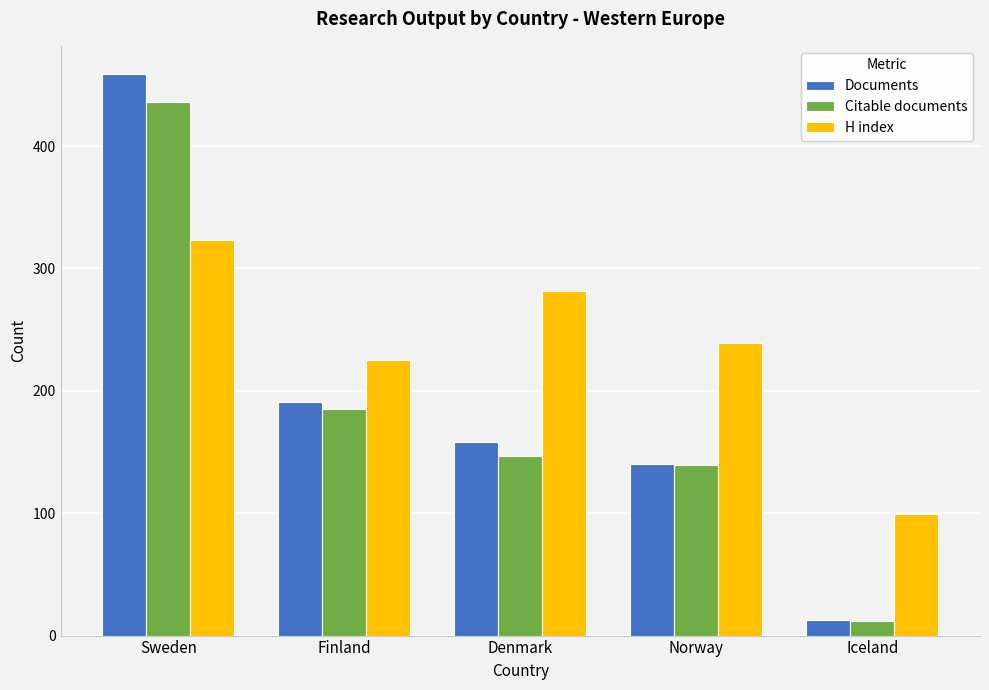

At which label is Documents closest to 236?

Finland